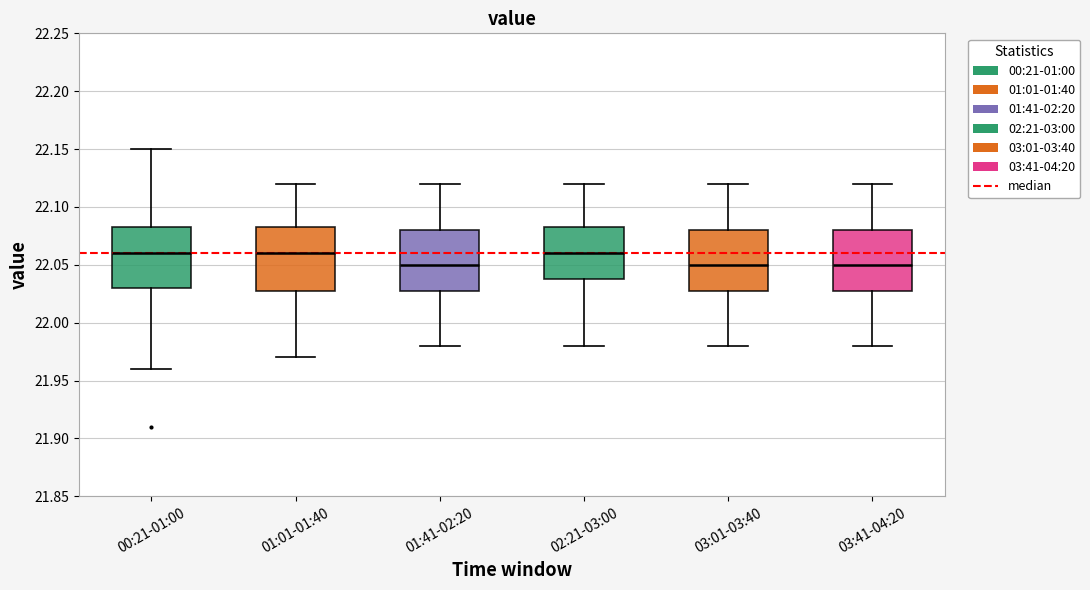

Reading left to right, read every box against the y-axis: the position of its median line, the range the box covers, and the ends of its whiskers. The values are not printed on the chart, so give them approximately, as read against the axis.

00:21-01:00: median 22.060, box 22.030 to 22.085, whiskers 21.960 to 22.150
01:01-01:40: median 22.060, box 22.030 to 22.085, whiskers 21.970 to 22.120
01:41-02:20: median 22.050, box 22.030 to 22.080, whiskers 21.980 to 22.120
02:21-03:00: median 22.060, box 22.040 to 22.085, whiskers 21.980 to 22.120
03:01-03:40: median 22.050, box 22.030 to 22.080, whiskers 21.980 to 22.120
03:41-04:20: median 22.050, box 22.030 to 22.080, whiskers 21.980 to 22.120